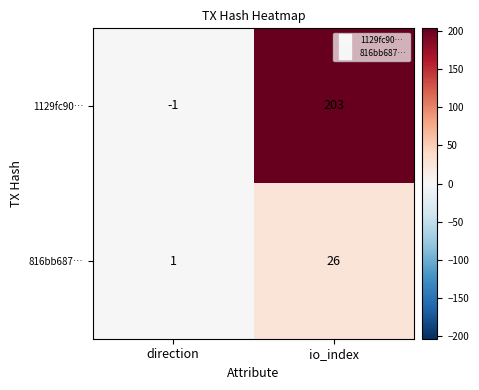

What is the maximum value for 1129fc90…?

203